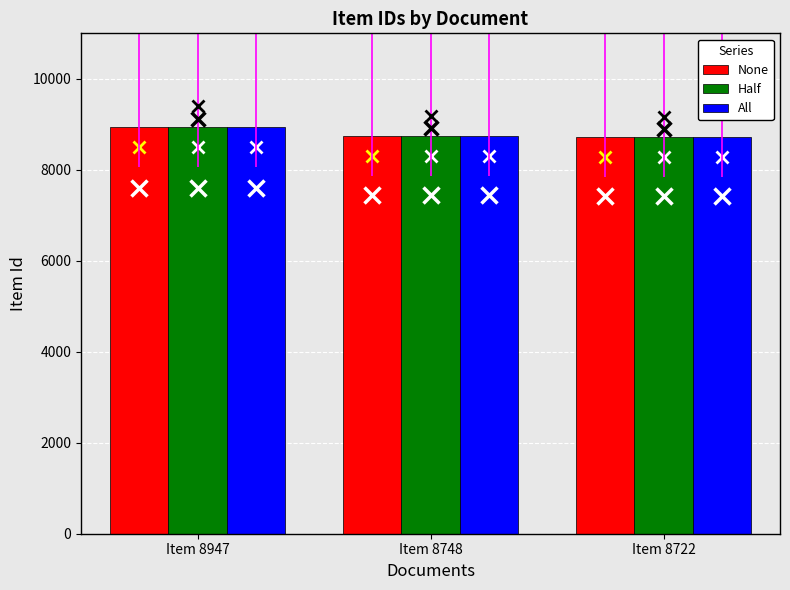

At which label is None closest to 8834?

Item 8748